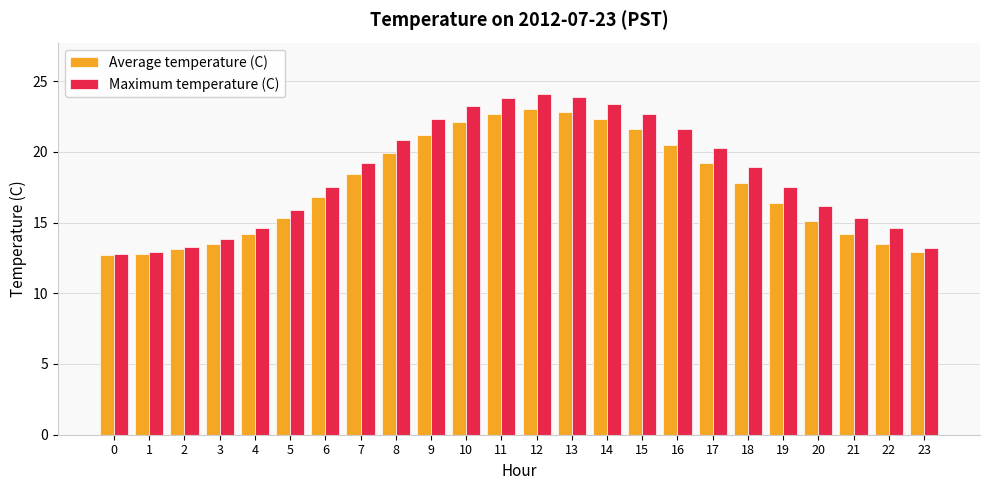

What is the value of the Average temperature (C) bar at the 8th from the left?

18.4